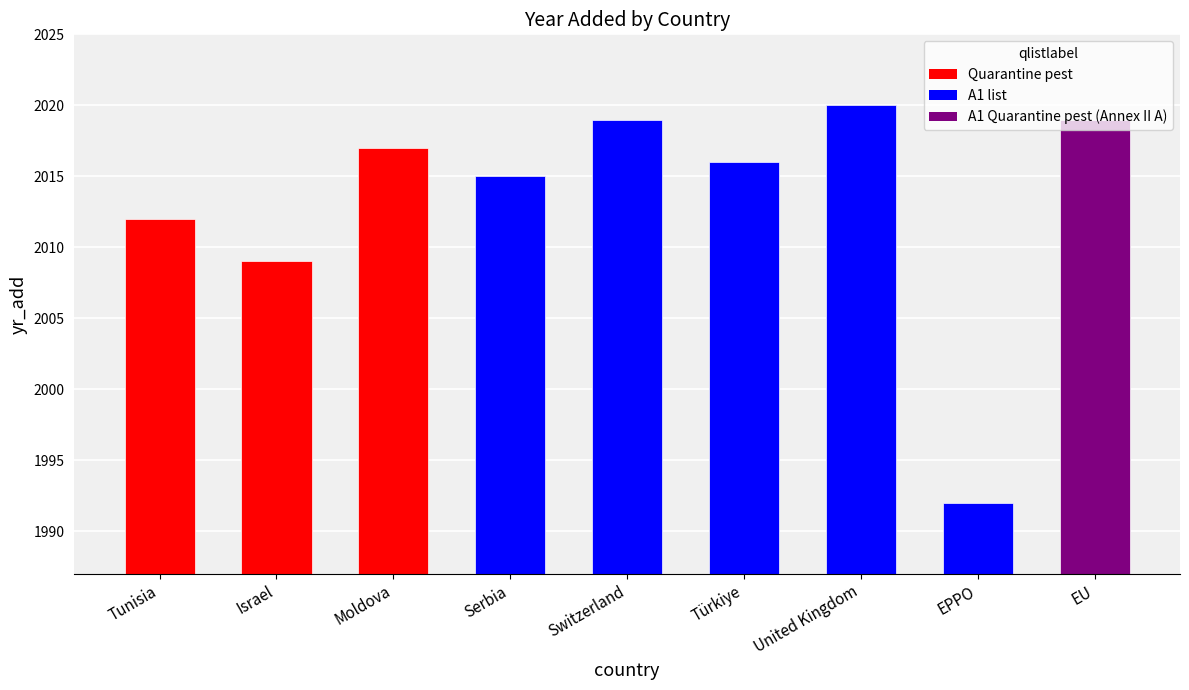

Are the bars grouped side by side (vs. stacked)?

No